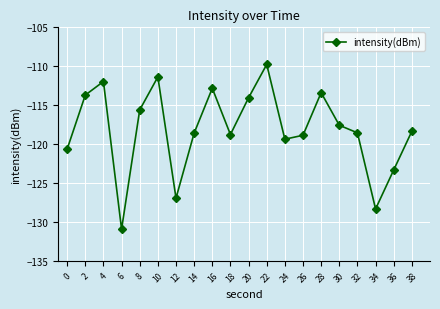

What is the difference between the maximum and minimum values?

21.2